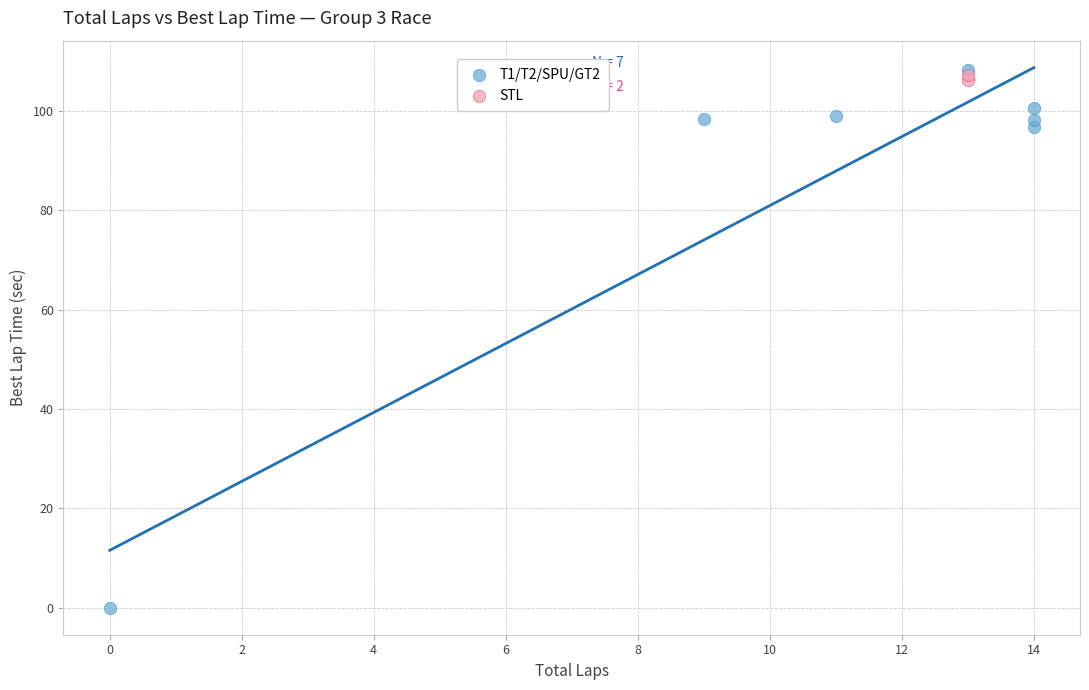

Which series has the widest spread of Y values?

T1/T2/SPU/GT2